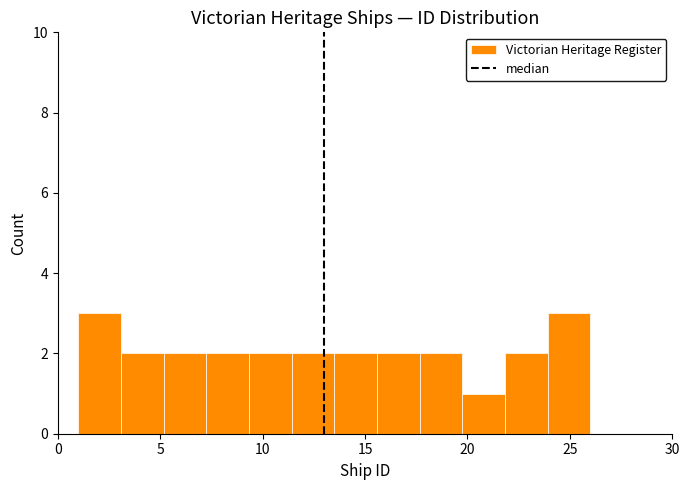

Reading left to right, transcribe this chart: for each bar, give the range it covers on the x-axis and its height. Neither the bar edges nor the heights are printed on the chart, so give them approximately, as read against the axes.

1.0 to 3.0: 3
3.0 to 5.0: 2
5.0 to 7.5: 2
7.5 to 9.5: 2
9.5 to 11.5: 2
11.5 to 13.5: 2
13.5 to 15.5: 2
15.5 to 17.5: 2
17.5 to 20.0: 2
20.0 to 22.0: 1
22.0 to 24.0: 2
24.0 to 26.0: 3